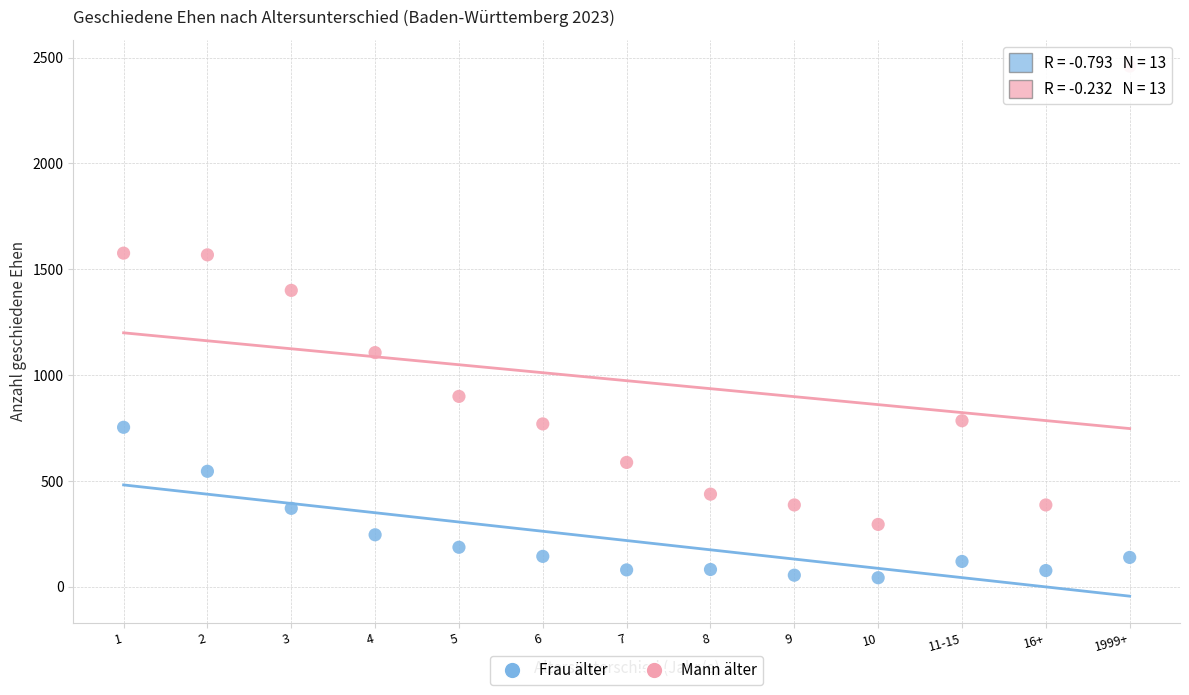

Across all data points, what is the range of Y values (max minus min)?

2418